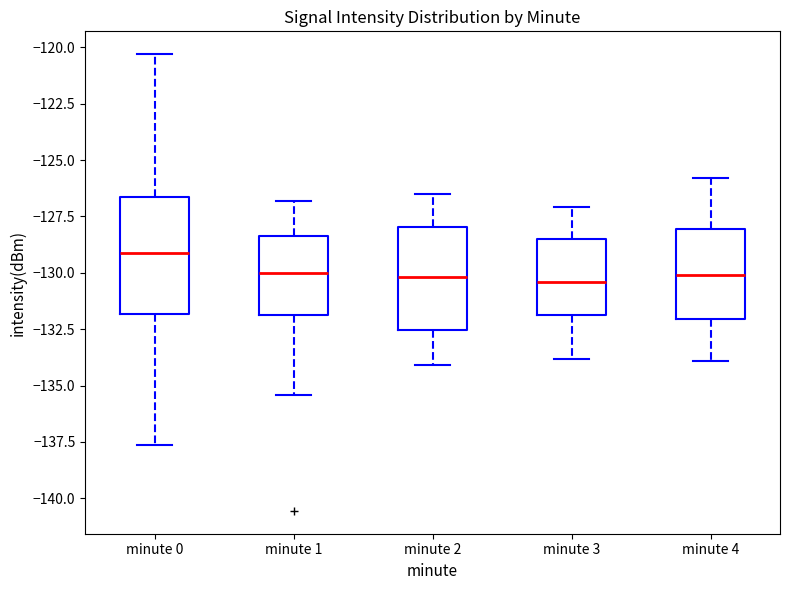

Where is the upper edge of the box for minute 0 on the y-axis? The values are not printed on the chart, so give them approximately, as read against the axis.

-126.5